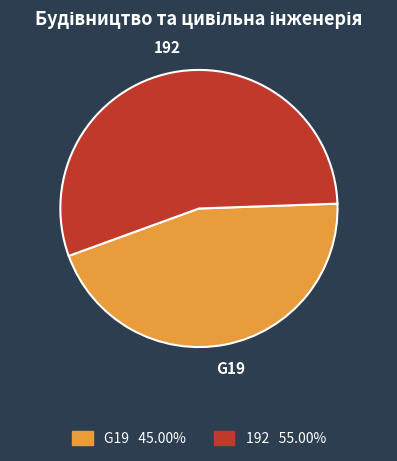

Rank the categories by value from lowest to highest.

G19, 192